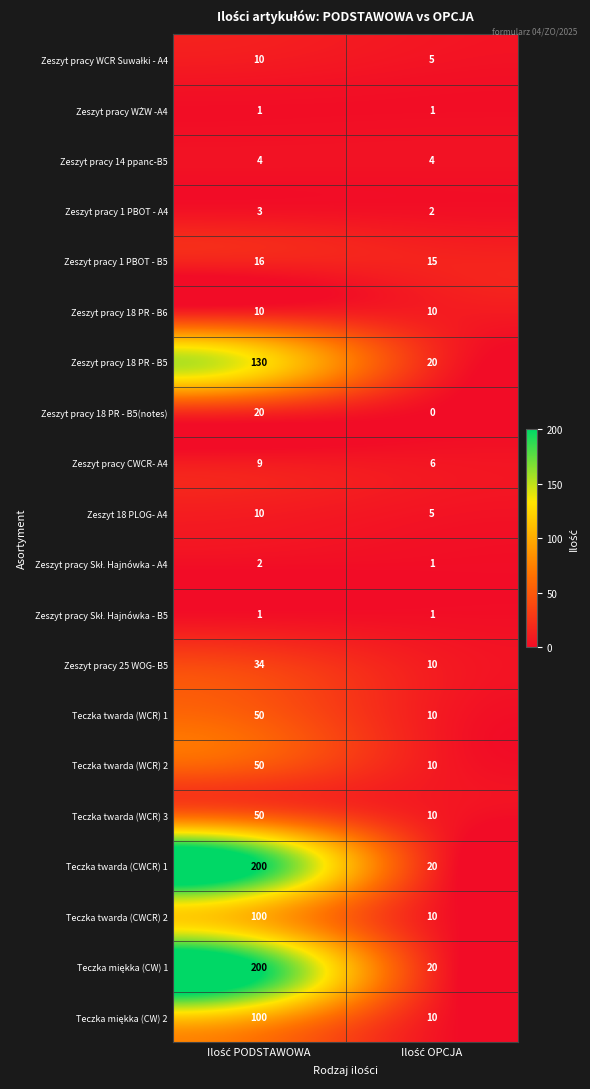

How many distinct data groups are displayed?

20